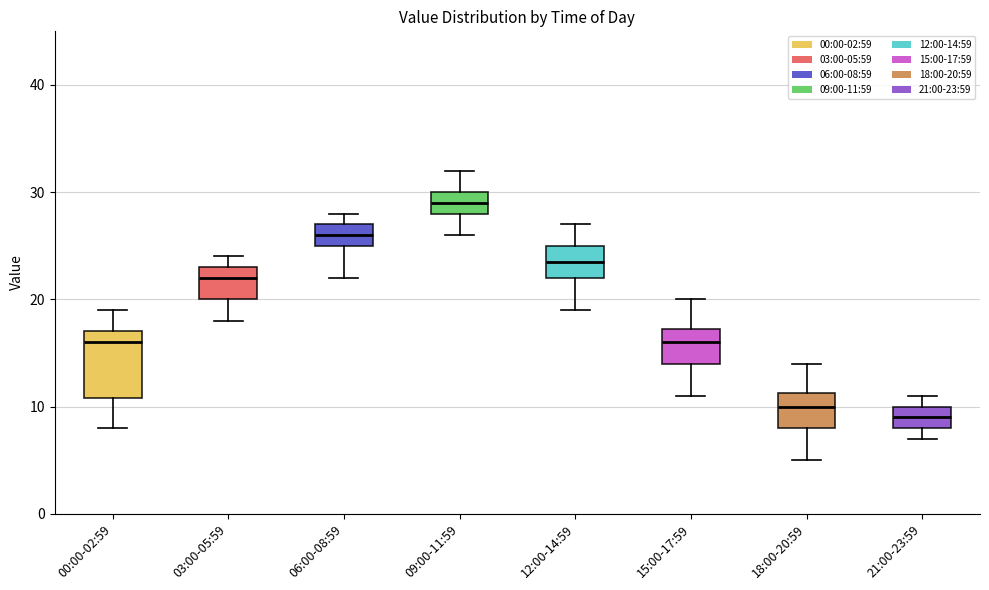

Reading left to right, transcribe this box plot: for each box, give where its median line is, the range the box spans, and where its two whiskers end, as read against the y-axis. The values are not printed on the chart, so give them approximately, as read against the axis.

00:00-02:59: median 16, box 11 to 17, whiskers 8 to 19
03:00-05:59: median 22, box 20 to 23, whiskers 18 to 24
06:00-08:59: median 26, box 25 to 27, whiskers 22 to 28
09:00-11:59: median 29, box 28 to 30, whiskers 26 to 32
12:00-14:59: median 24, box 22 to 25, whiskers 19 to 27
15:00-17:59: median 16, box 14 to 17, whiskers 11 to 20
18:00-20:59: median 10, box 8 to 11, whiskers 5 to 14
21:00-23:59: median 9, box 8 to 10, whiskers 7 to 11